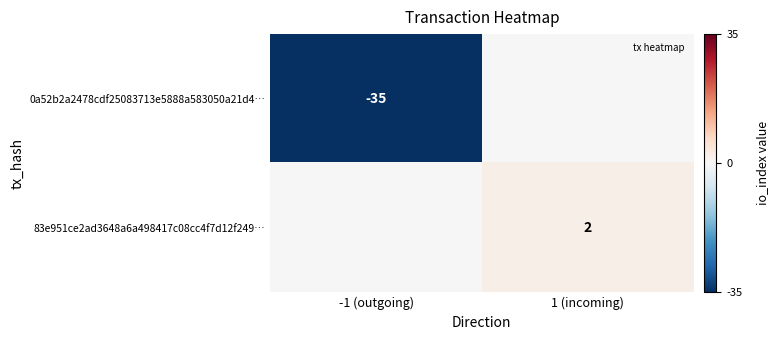

How many data points does each series have?

2